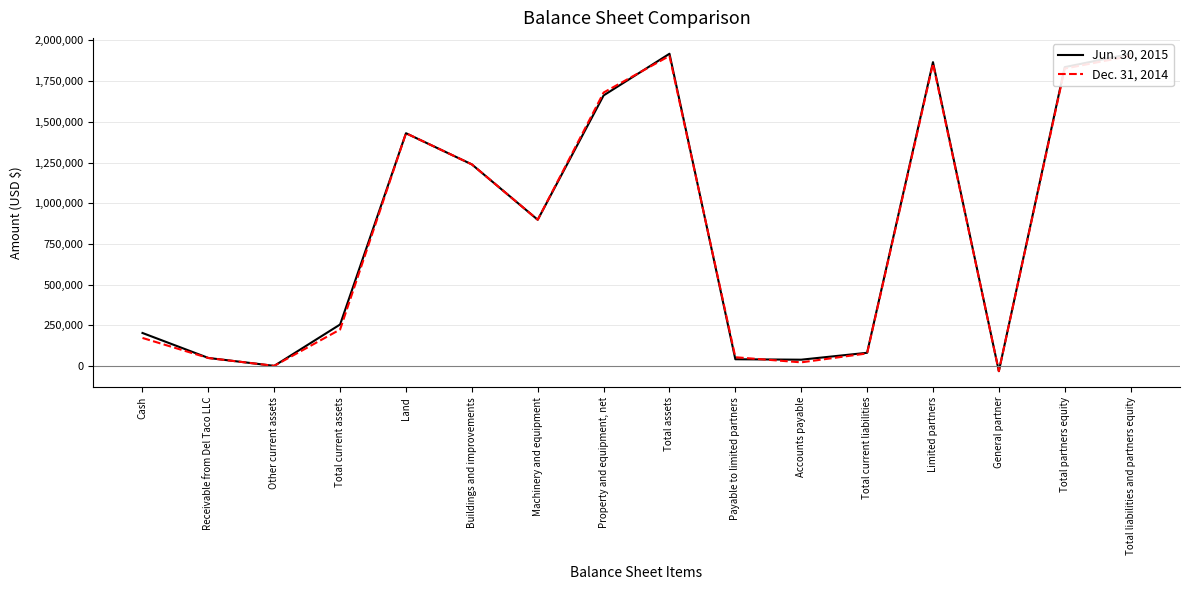

After their last crossing, which series has the higher values: Jun. 30, 2015 or Dec. 31, 2014?

Jun. 30, 2015